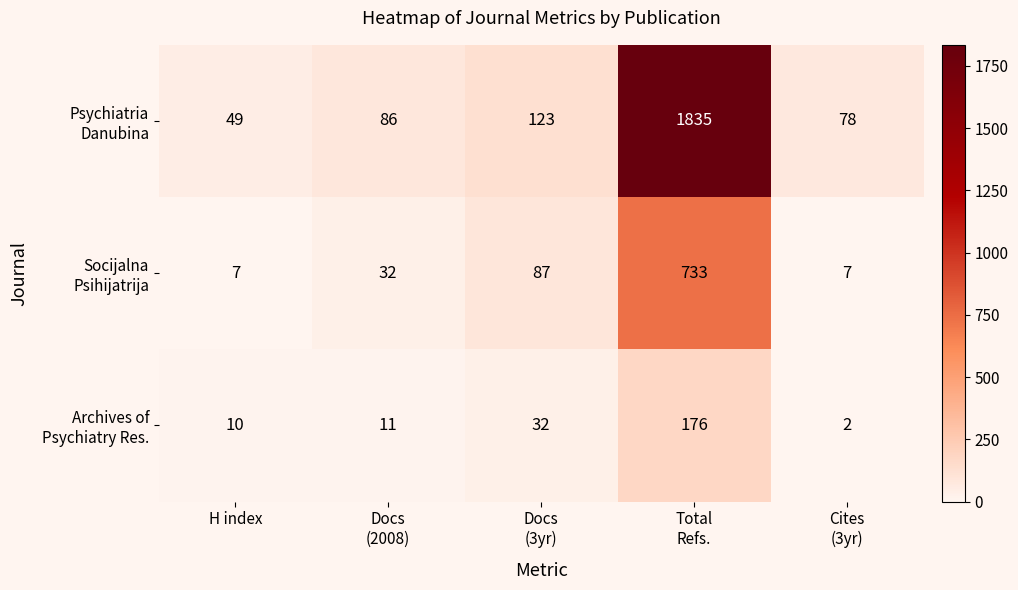

What is the greatest value displayed?

1835